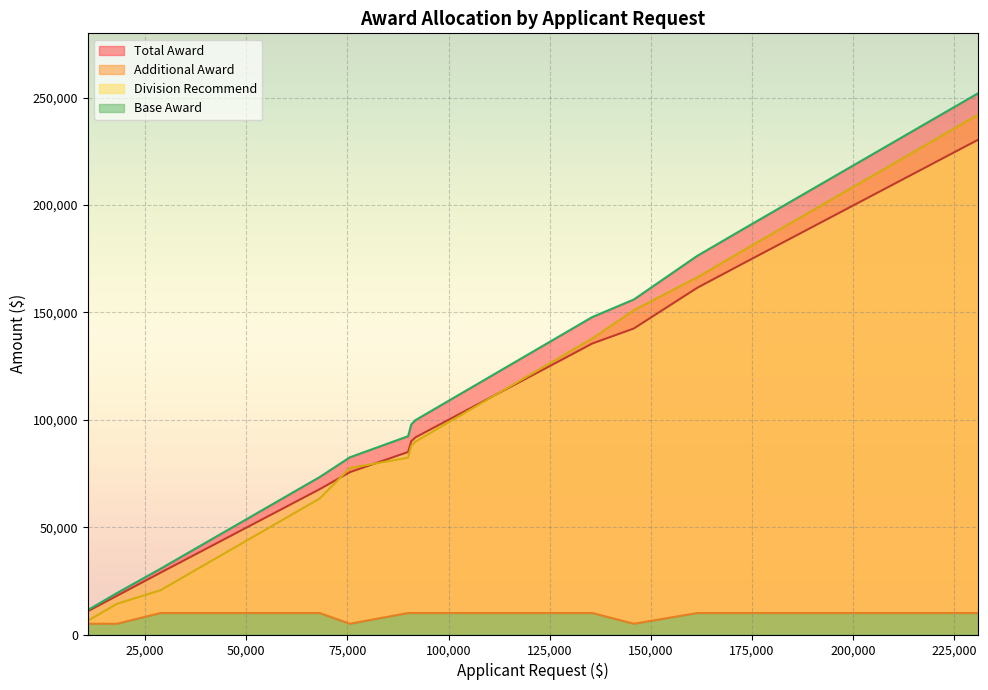

Rank the series by their maximum value, from highest to lowest.

Total Award, Additional Award, Division Recommend, Base Award